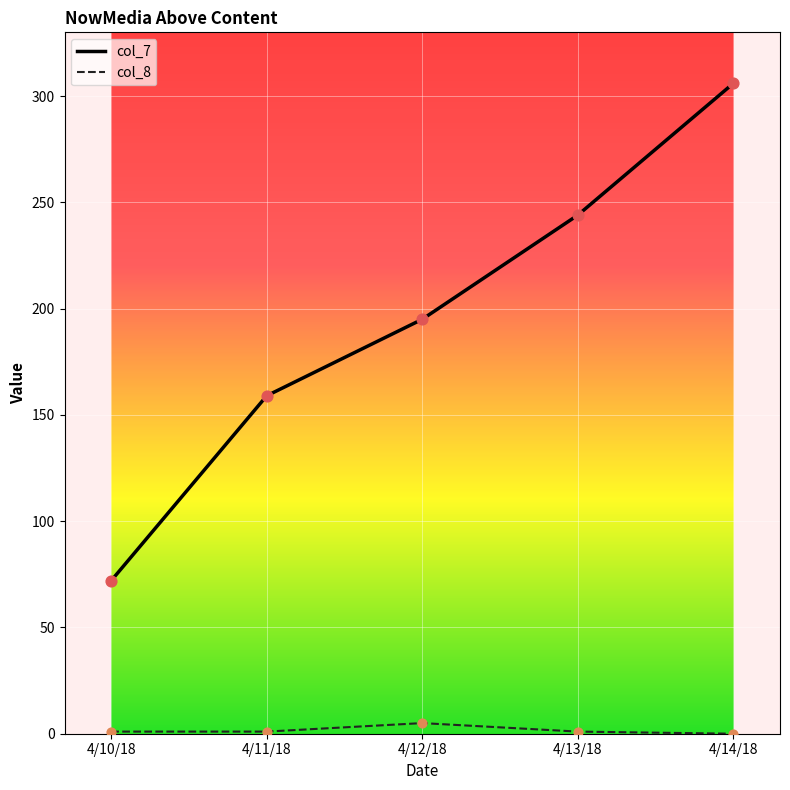

What are all the series names shown in the legend?

col_7, col_8